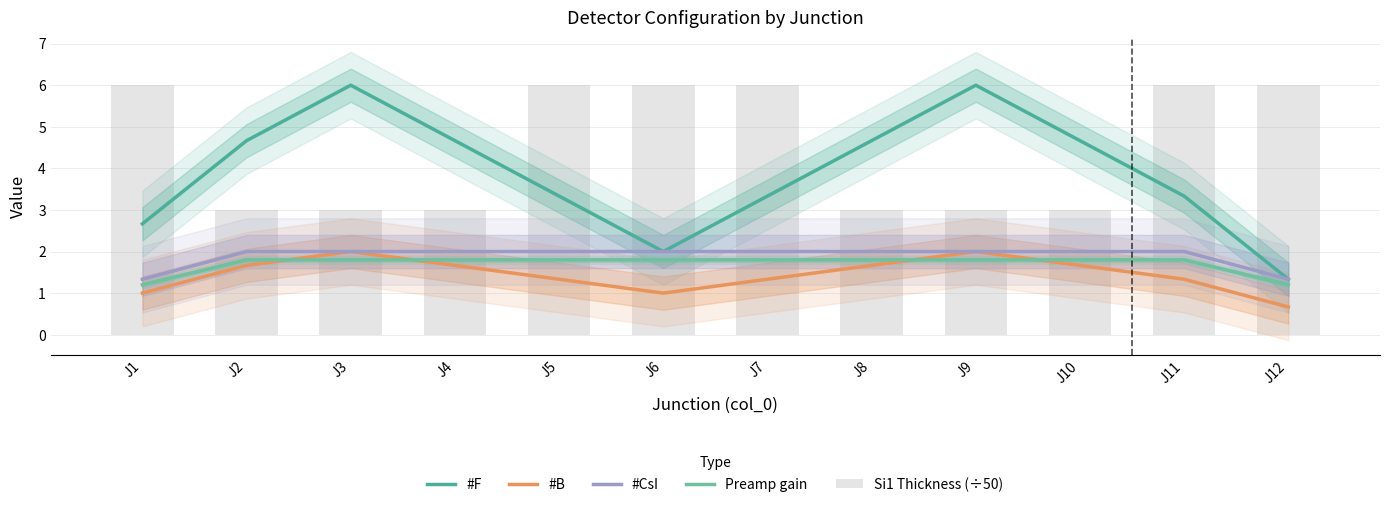

Which series has the largest total across all categories?

Si1 Thickness (÷50)